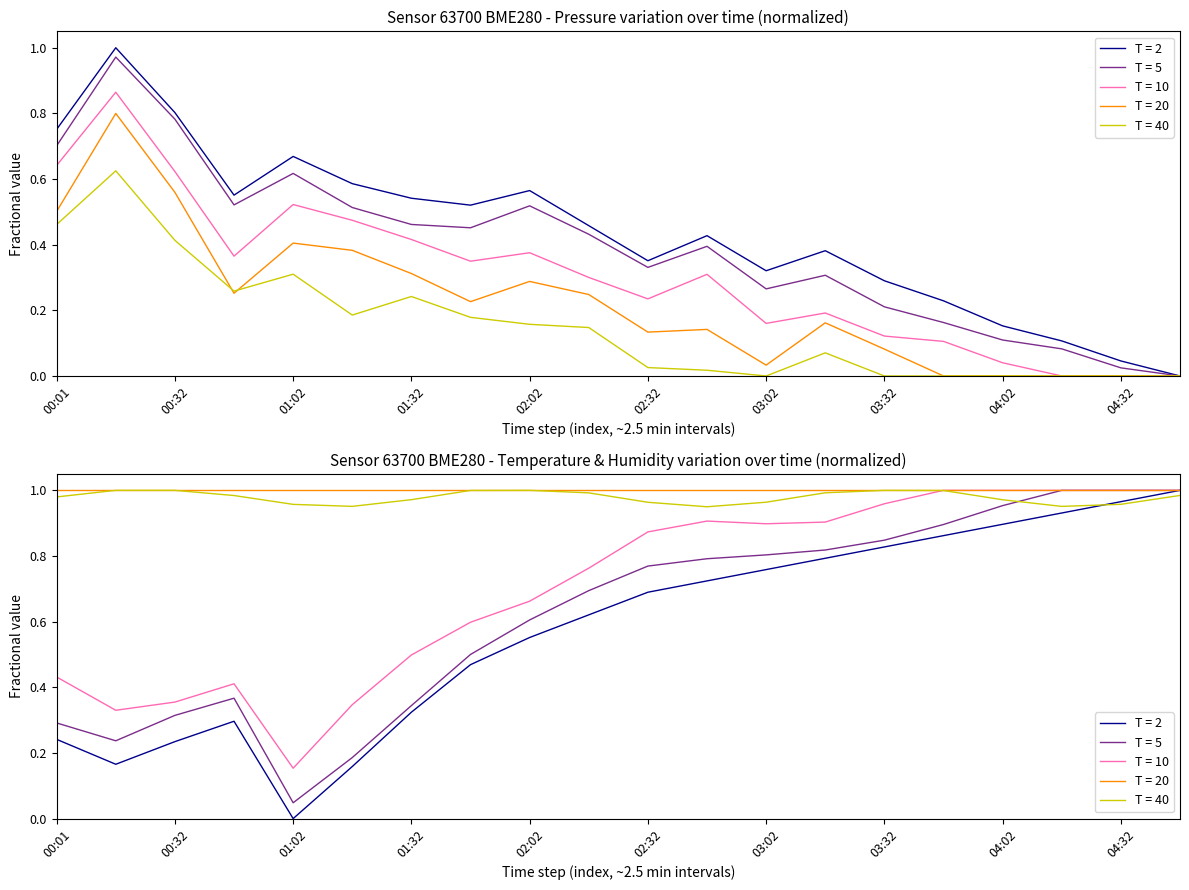

In temperature, how many points are higher than both neighbors (excluding endpoints)?

1